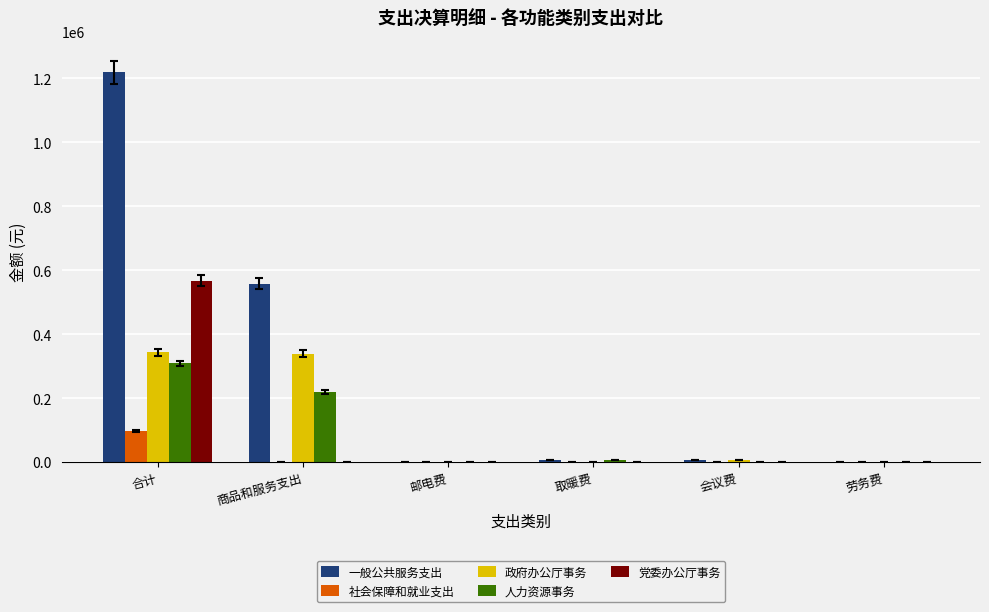

Which series changed the most between 商品和服务支出 and 取暖费?

一般公共服务支出